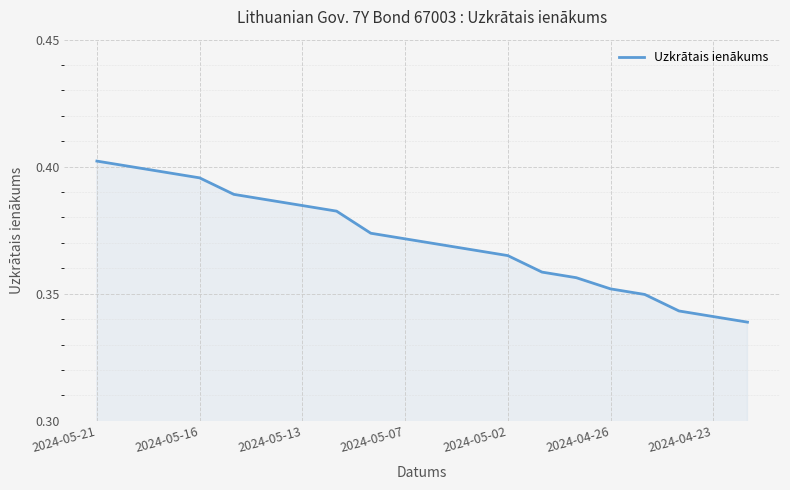

The chart shows a value of 0.5 at 2024-05-07. True or false?

False